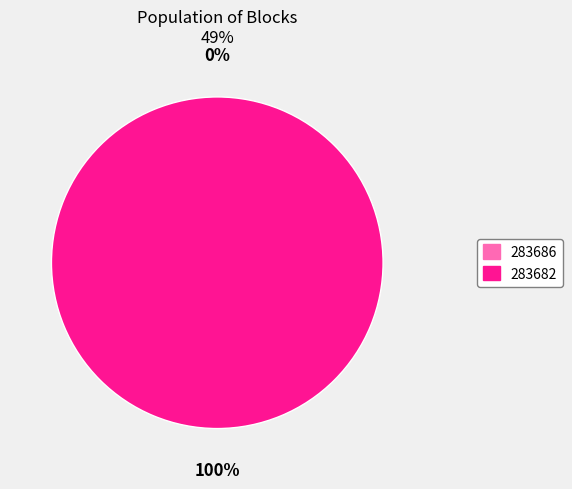

Combined, do 283686 and 283682 account for over 50%?

Yes